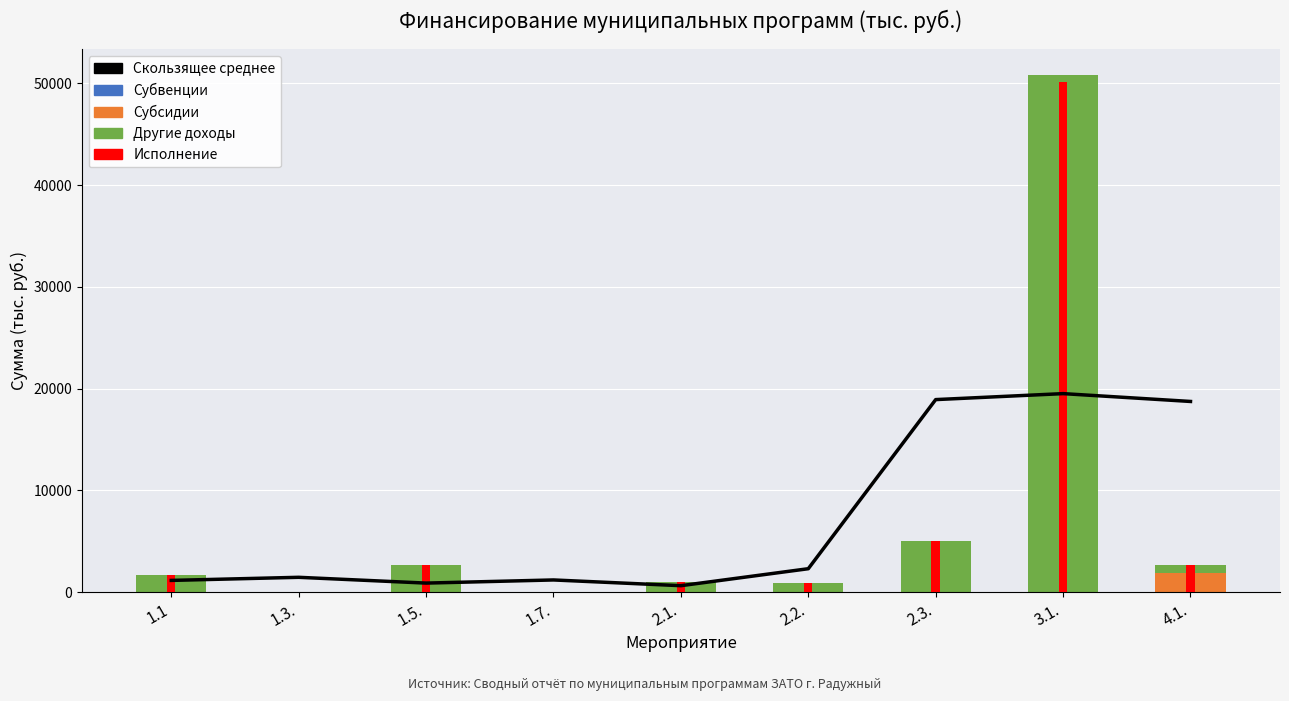

What is the label of the 5th bar from the left?

2.1.